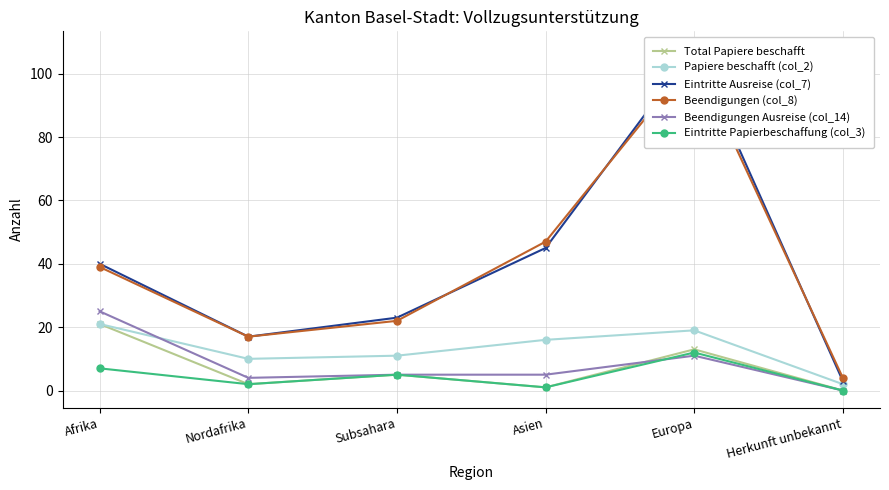

At which category does the chart reach its peak across all series?

Europa